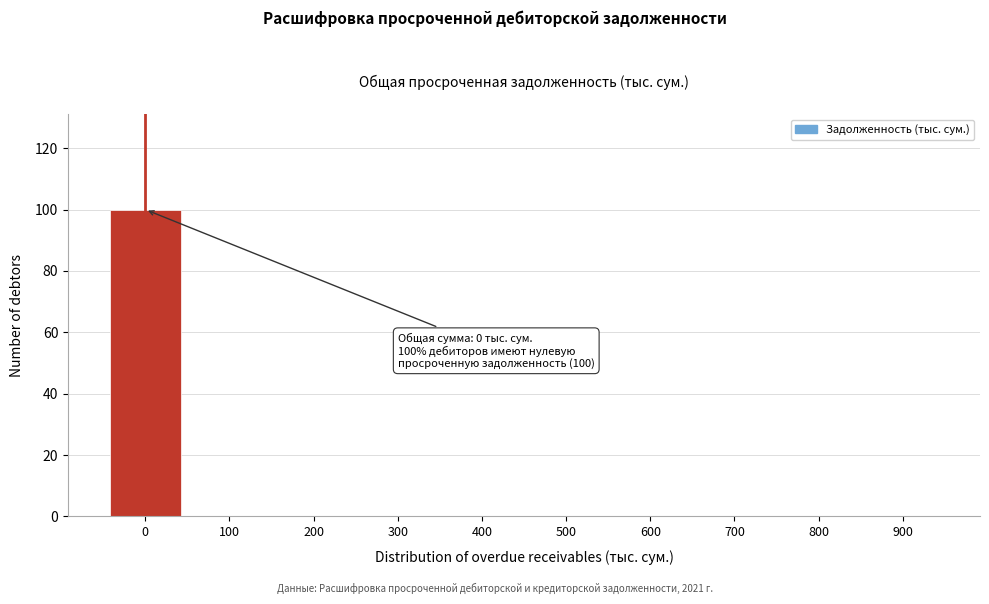

Reading left to right, extract all data points from this chart.

0=100	100=0	200=0	300=0	400=0	500=0	600=0	700=0	800=0	900=0